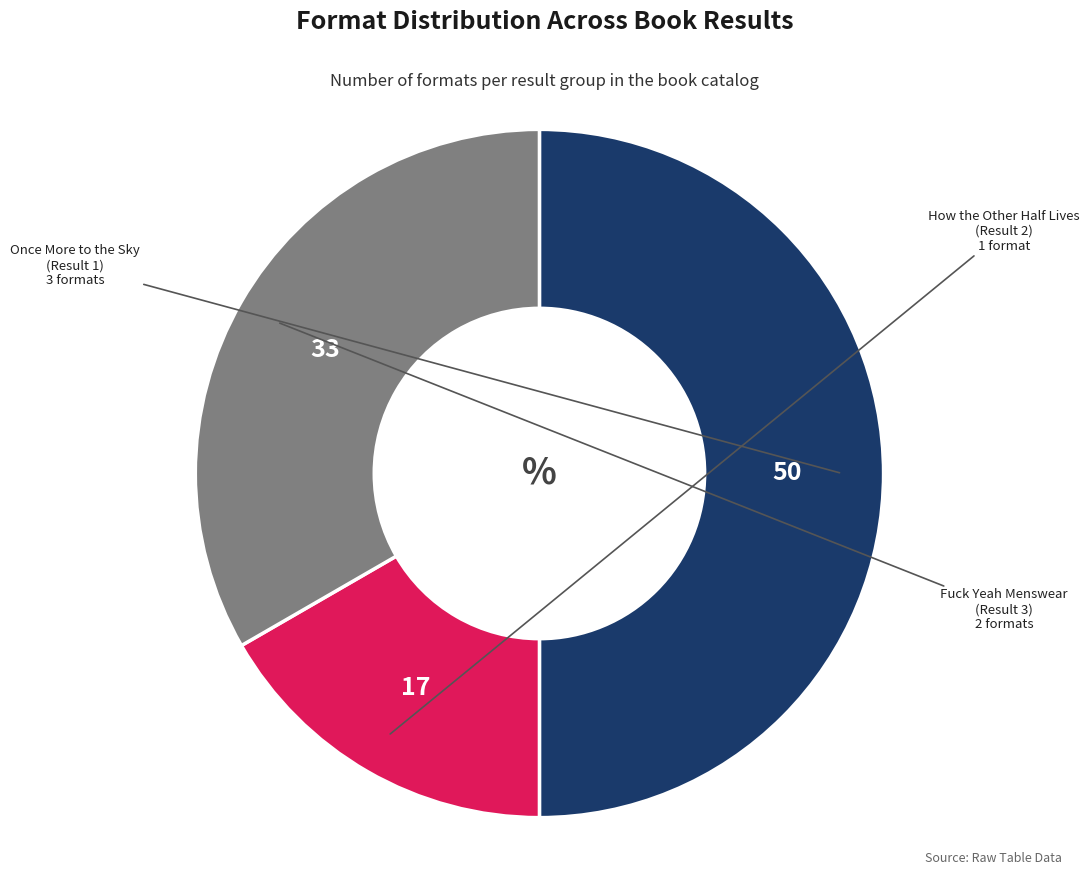

To the nearest percent, what is the difference between the largest and smallest slice percentages?

33%